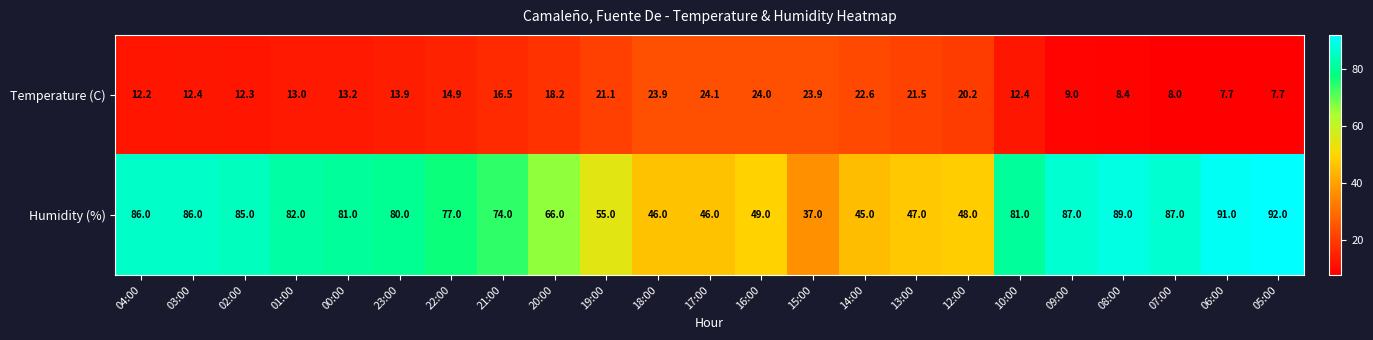

What is the difference between the maximum and second lowest values in the Temperature (C) series?

16.4